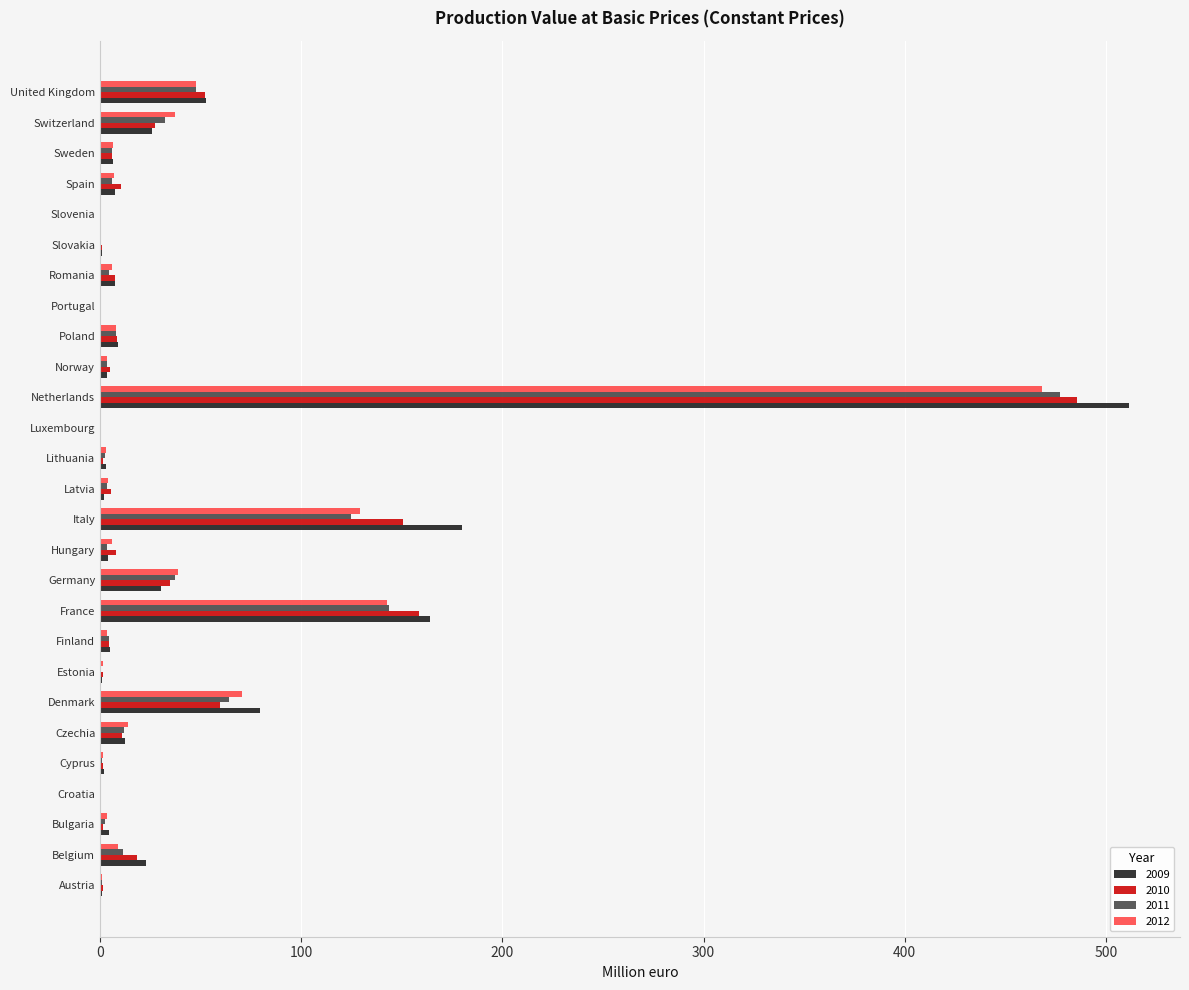

What is the sum of all 2009 values?

1136.6